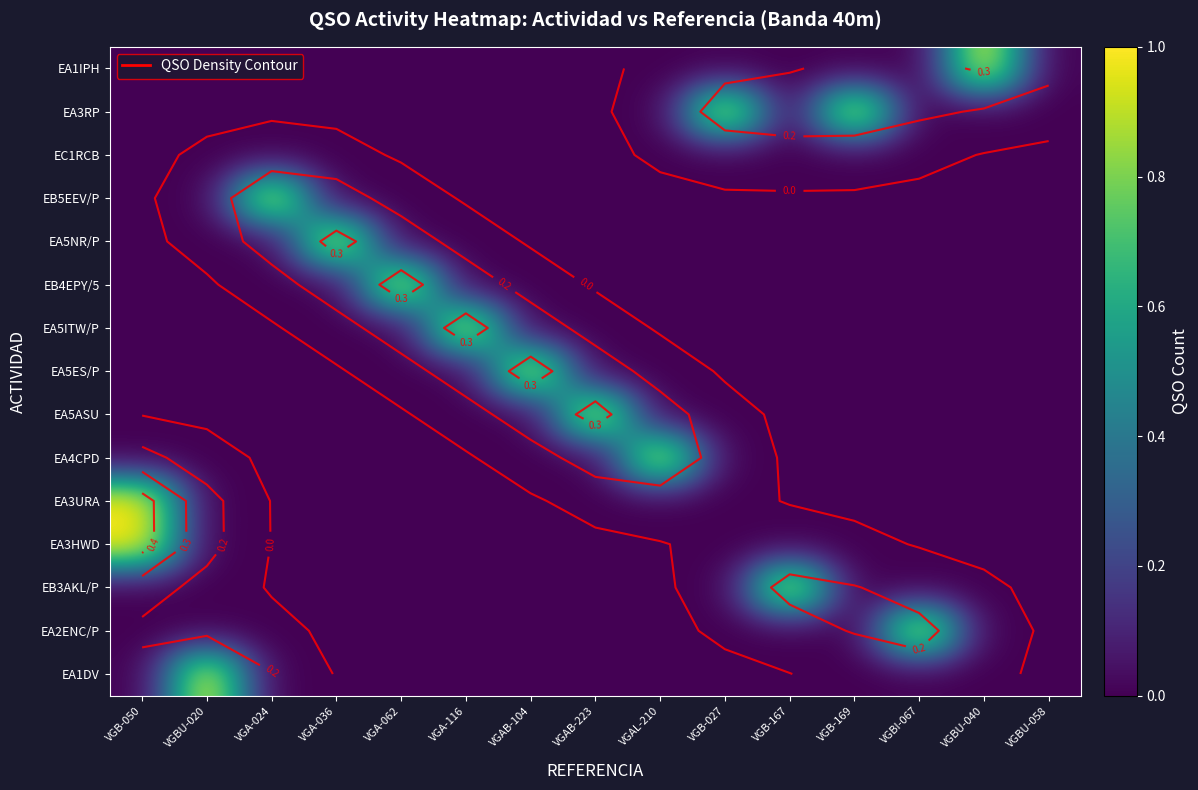

List the series in order of their peak value, lowest first.

EC1RCB, EA1IPH, EA3RP, EB5EEV/P, EA5NR/P, EB4EPY/5, EA5ITW/P, EA5ES/P, EA5ASU, EA4CPD, EA3URA, EA3HWD, EB3AKL/P, EA2ENC/P, EA1DV